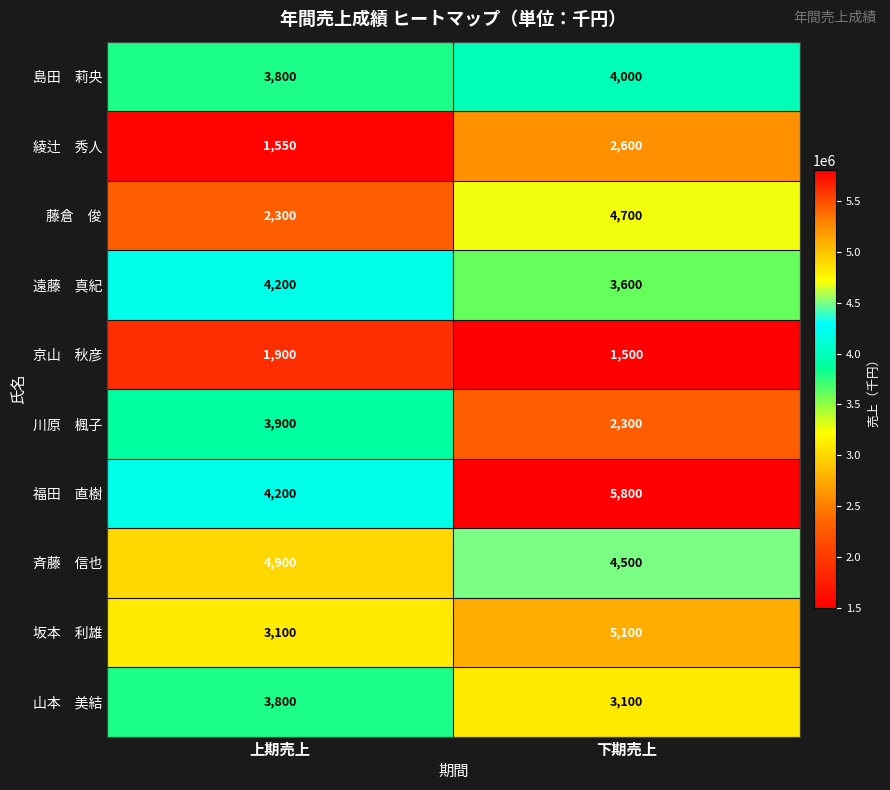

At which category is the sum across all series the highest?

下期売上